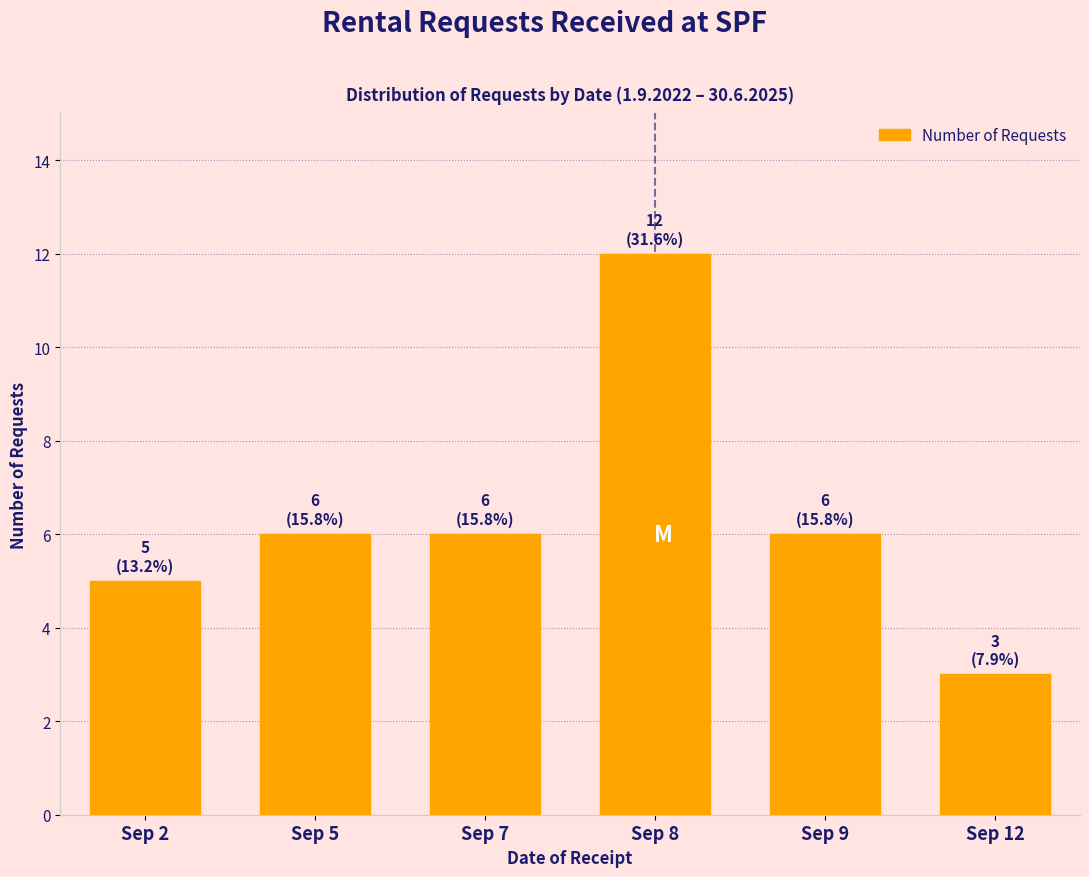

Reading left to right, extract all data points from this chart.

5	6	6	12	6	3